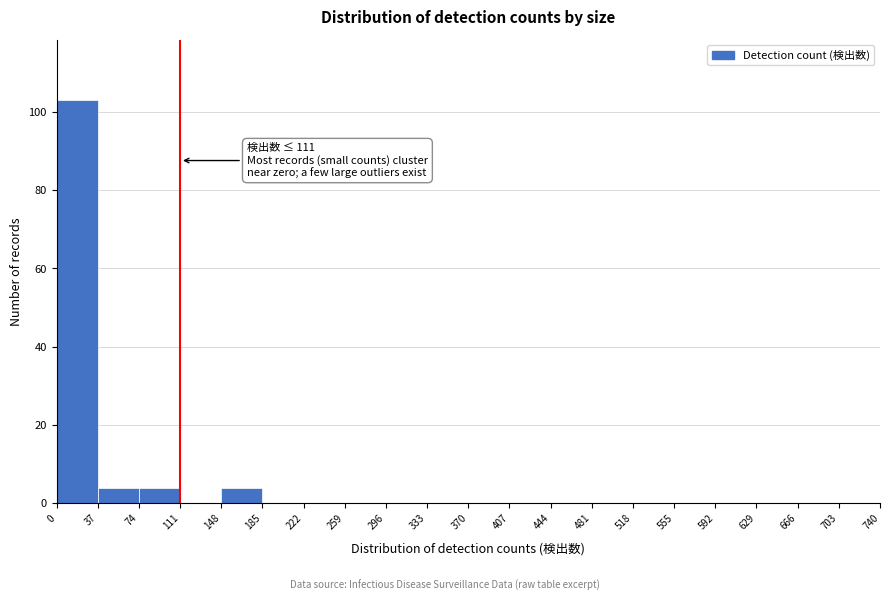

Which range on the x-axis has the tallest bar?

0 to 37